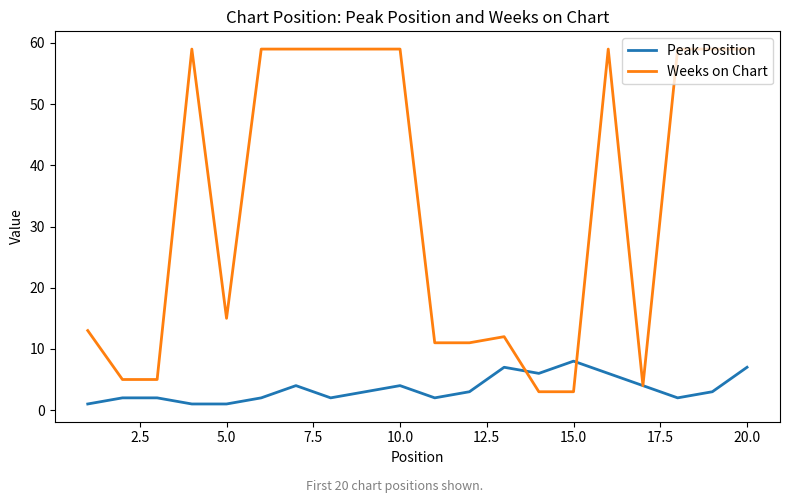

What are all the series names shown in the legend?

Peak Position, Weeks on Chart